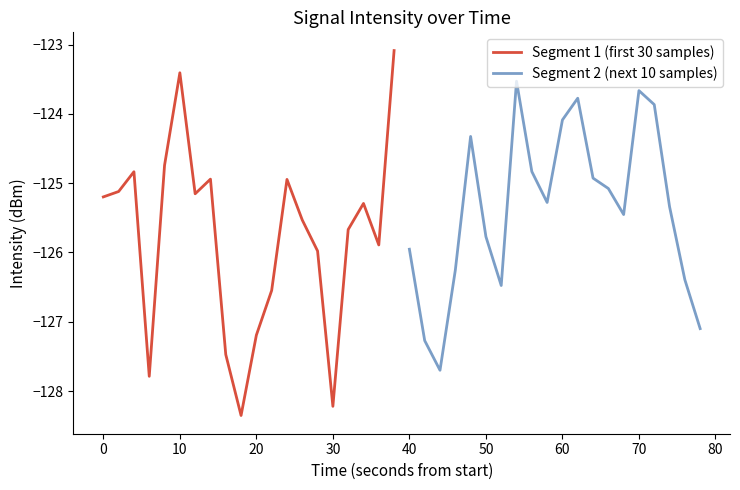

The Segment 1 (first 30 samples) series shows -52.7 at 30. True or false?

False